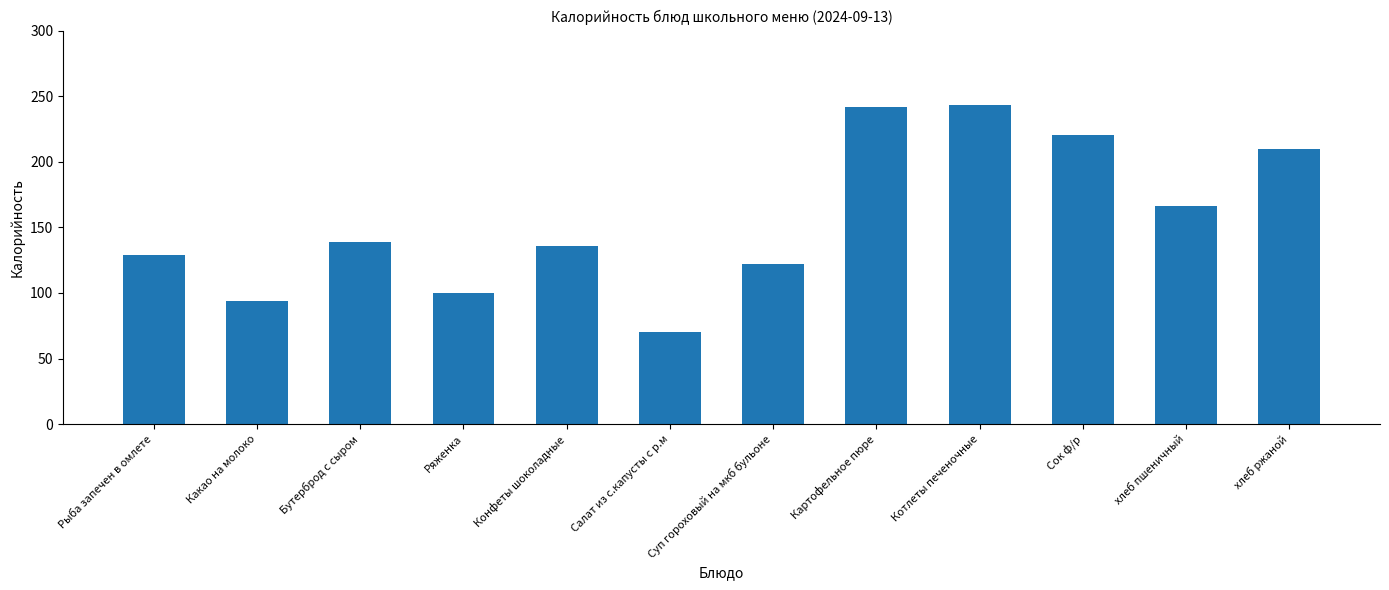

What is the average value?

156.0